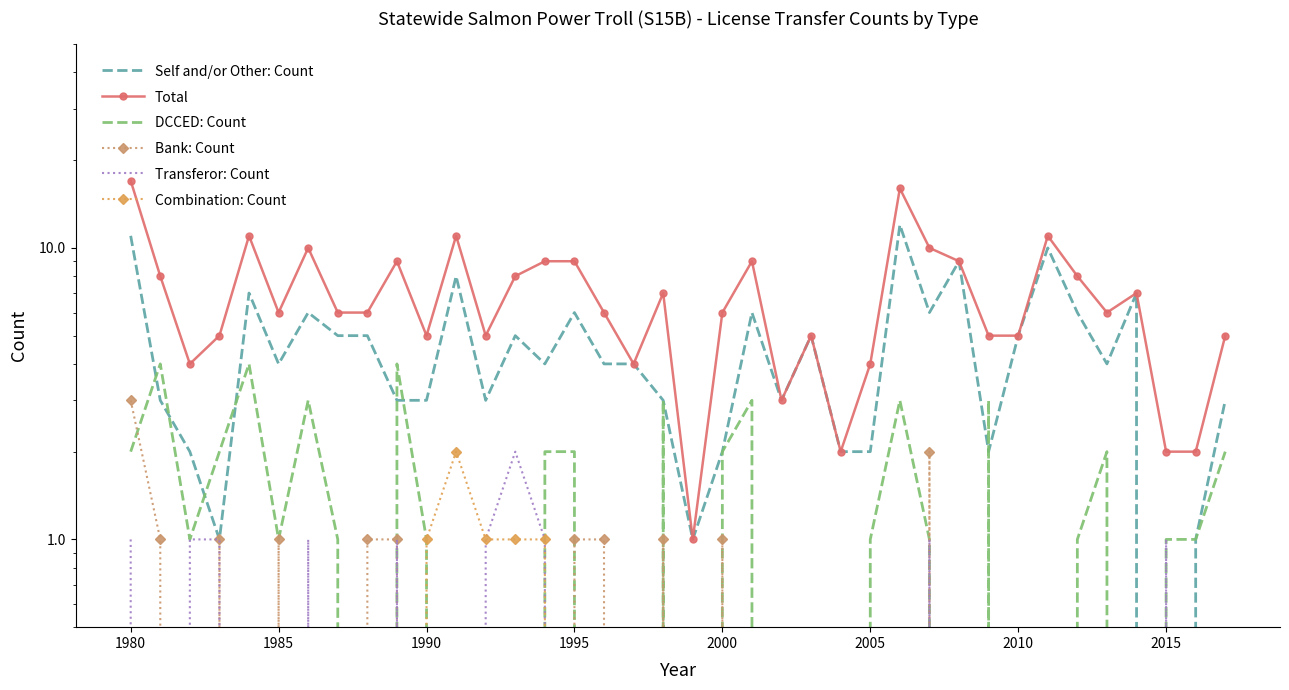

What are all the series names shown in the legend?

Self and/or Other: Count, Total, DCCED: Count, Bank: Count, Transferor: Count, Combination: Count